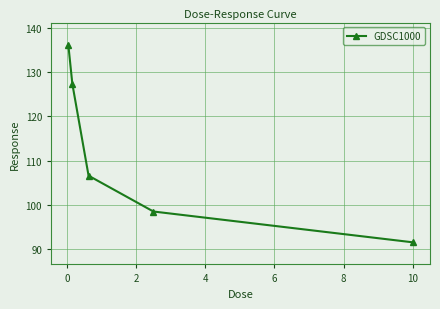

What is the average value?

112.1